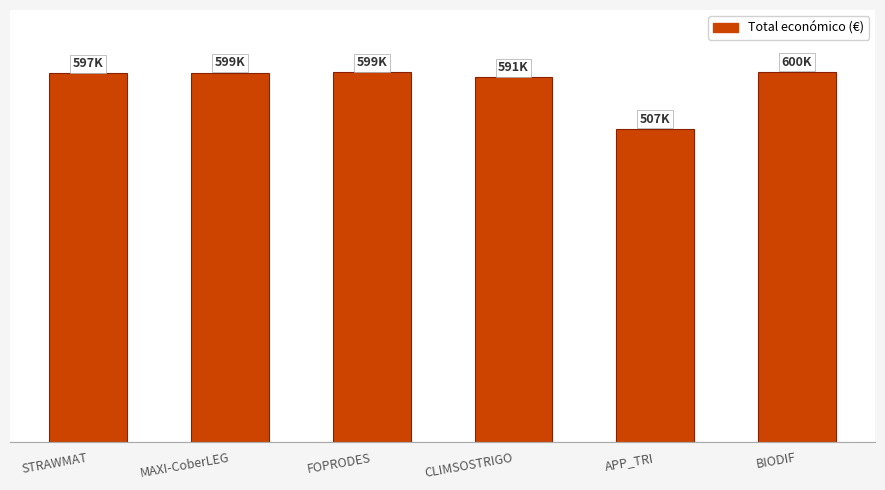

Are the bars horizontal?

No